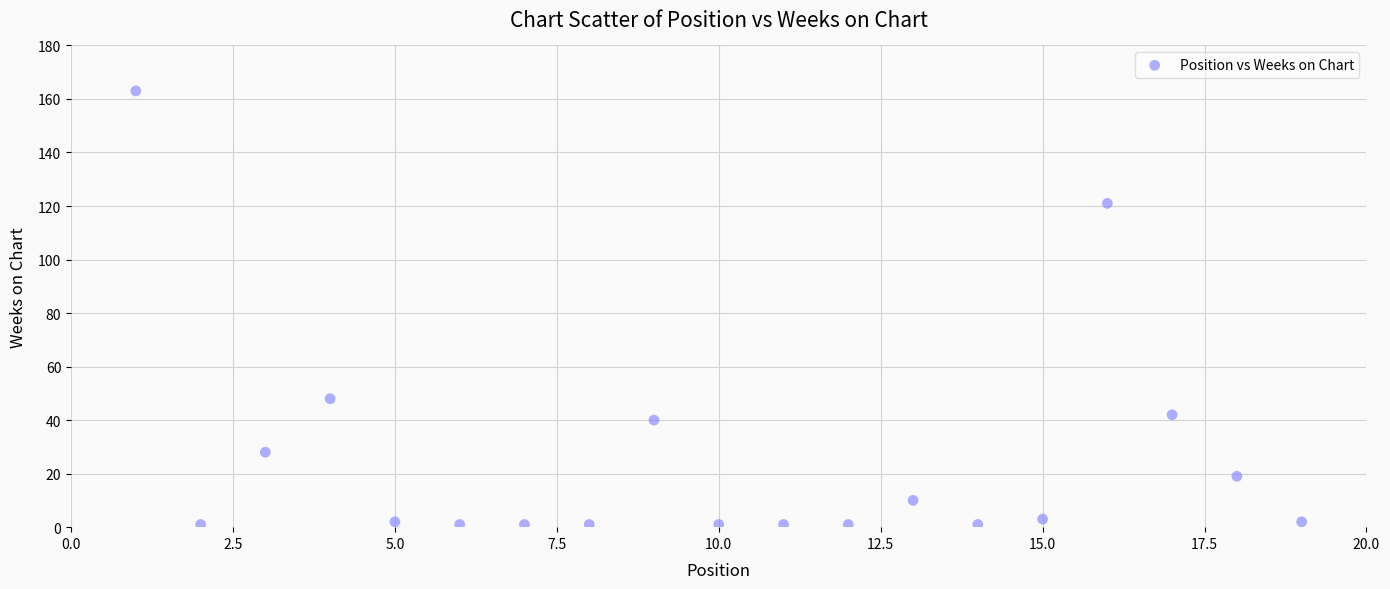

What is the range of X values (max minus min)?

18